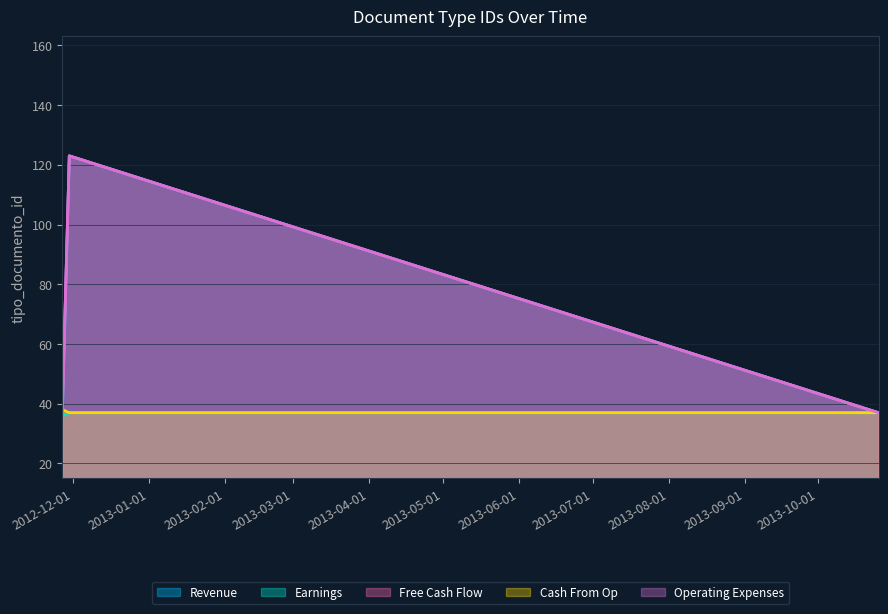

What are all the series names shown in the legend?

Revenue, Earnings, Free Cash Flow, Cash From Op, Operating Expenses